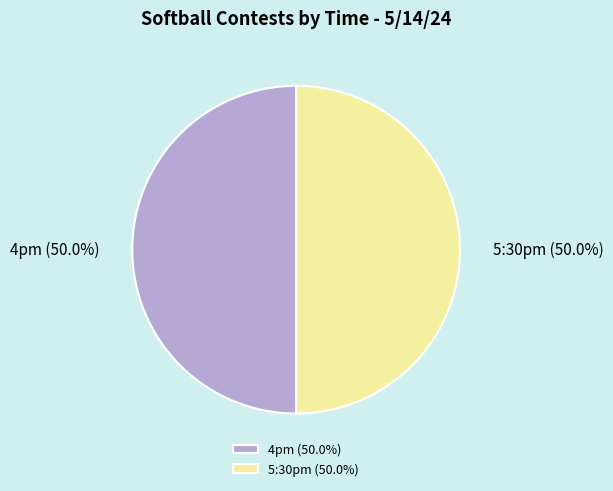

To the nearest percent, what is the combined percentage of 4pm and 5:30pm?

100%